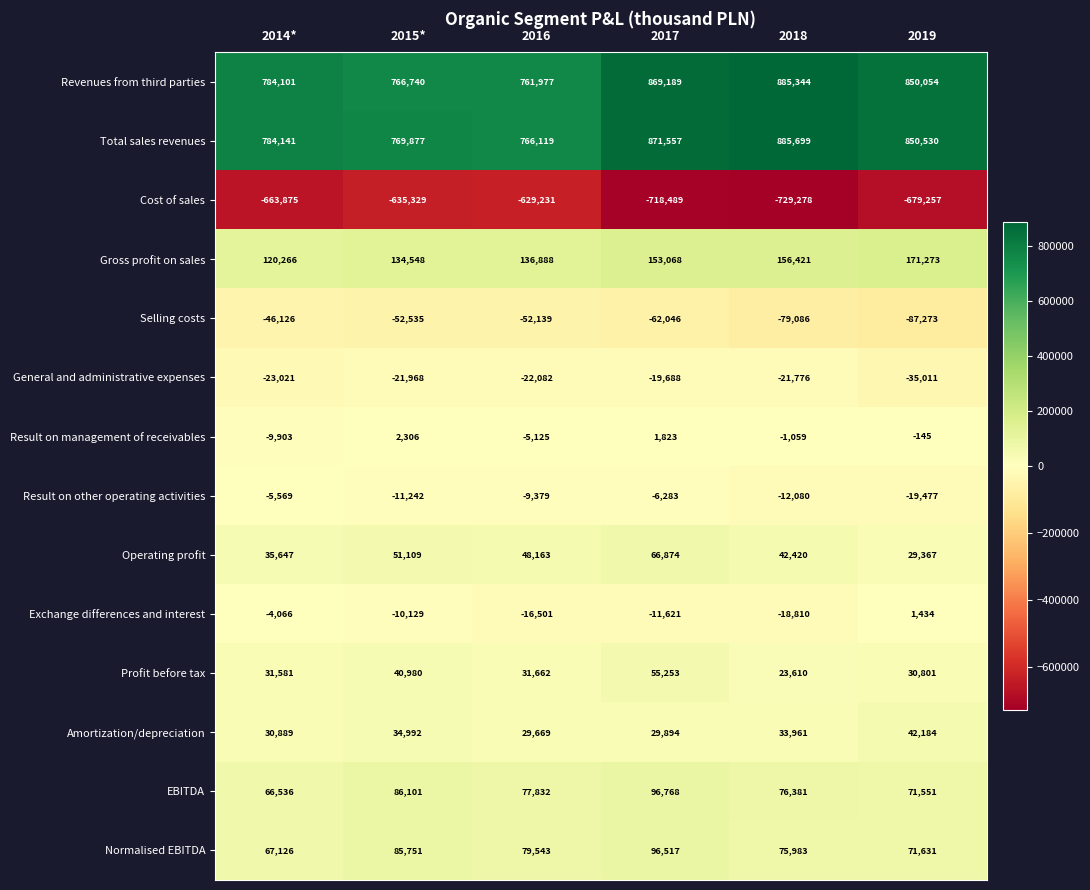

Is it true that General and administrative expenses equals -61734 at 2019?

False